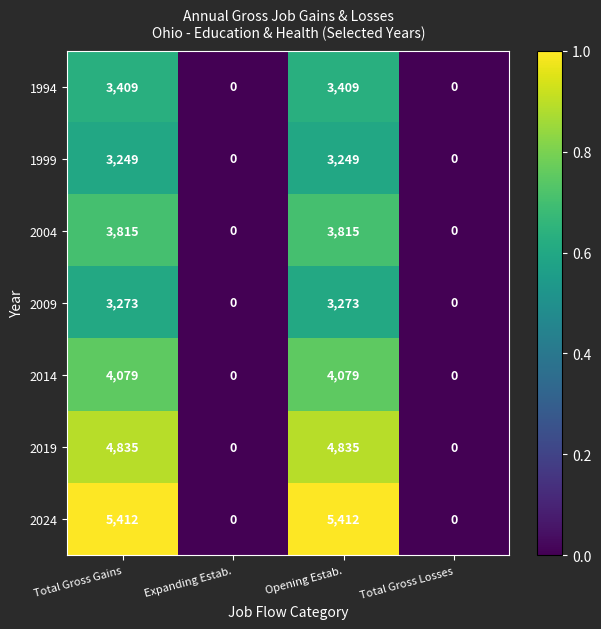

Rank the series by their maximum value, from highest to lowest.

2024, 2019, 2014, 2004, 1994, 2009, 1999